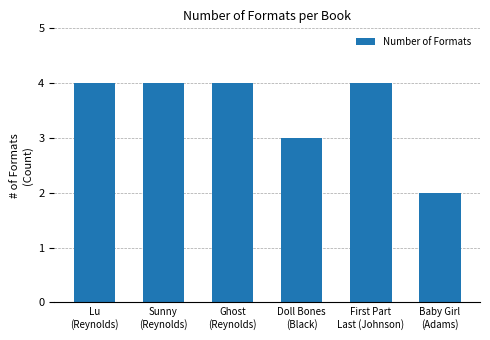

At which label is the value closest to 3?

Doll Bones
(Black)